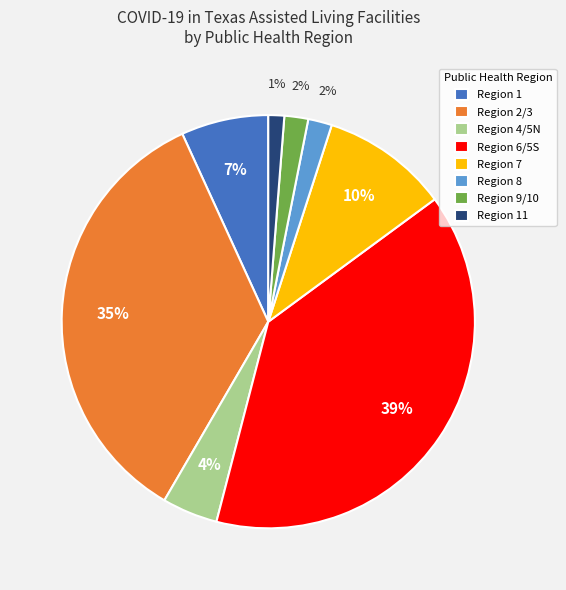

Which category has the smallest portion of the pie?

Region 11